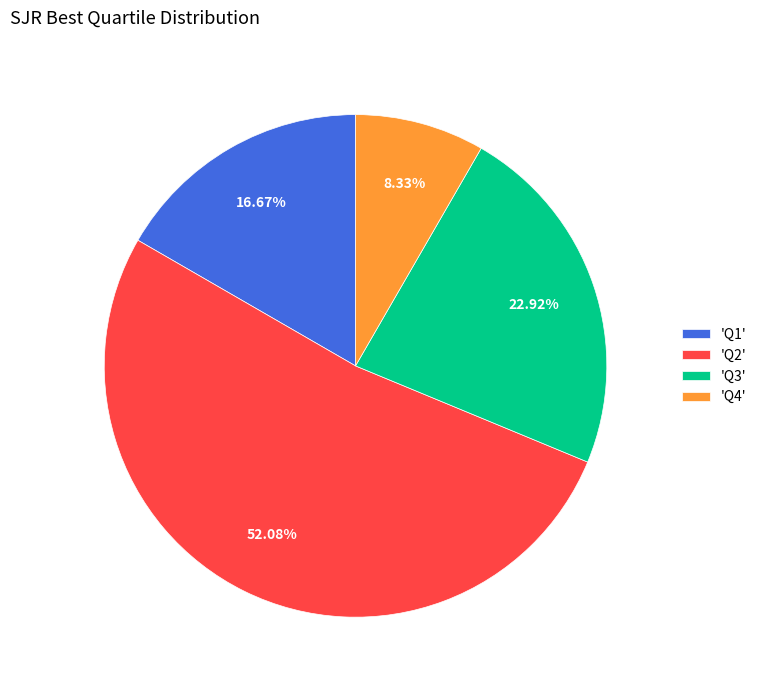

Does 'Q1' account for over 50% of the chart?

No